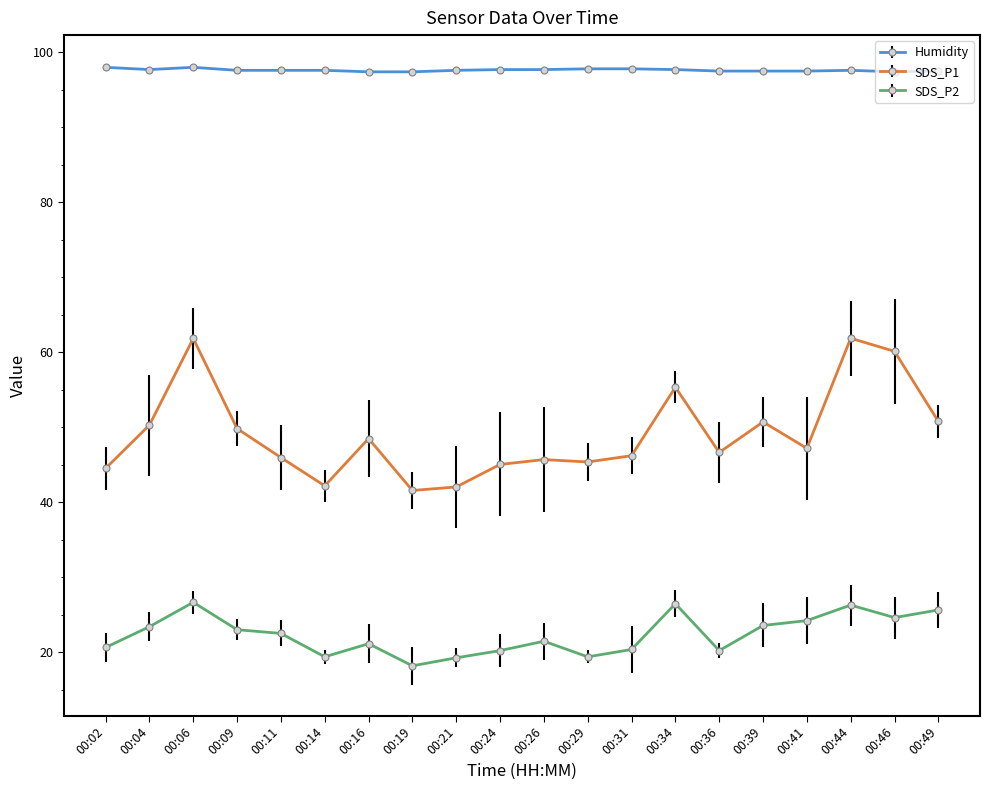

Where does the SDS_P2 series first go above 22?

00:04